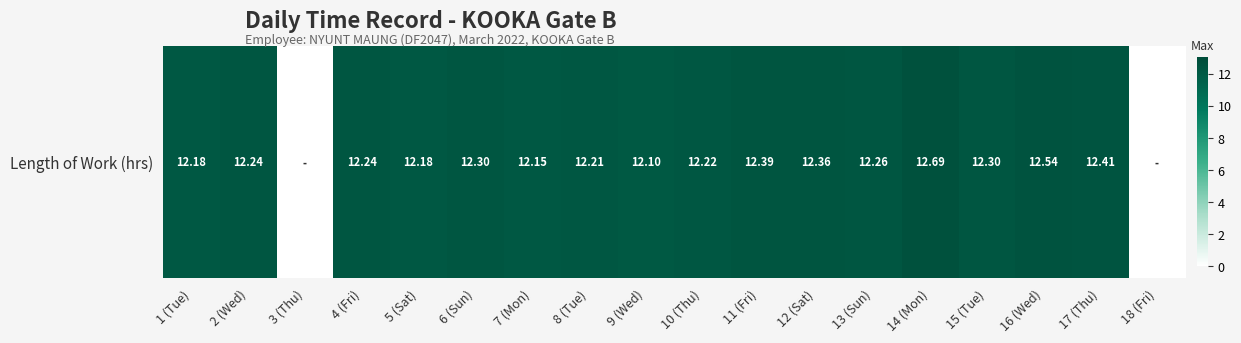

Reading left to right, what are all the values shown in this chart?

12.2	12.2	0.0	12.2	12.2	12.3	12.2	12.2	12.1	12.2	12.4	12.4	12.3	12.7	12.3	12.5	12.4	0.0